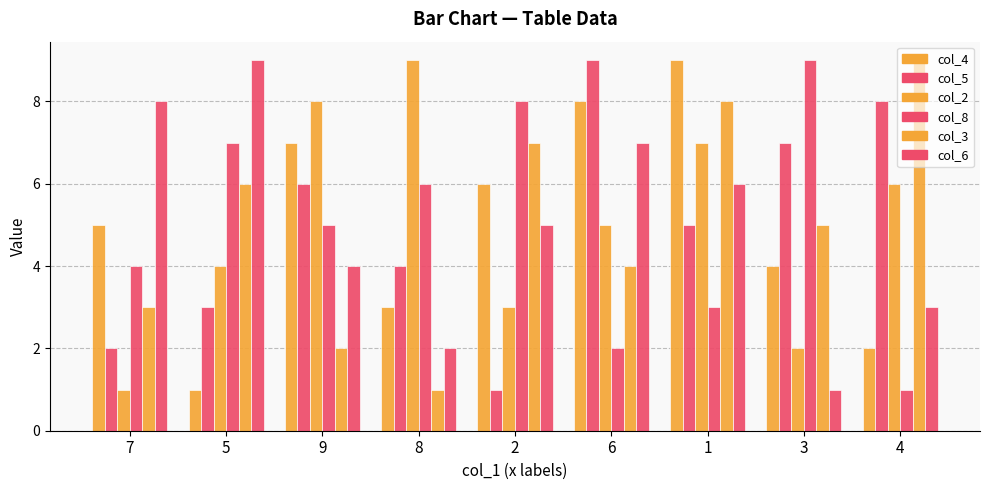

At which label does col_3 first exceed 5?

5